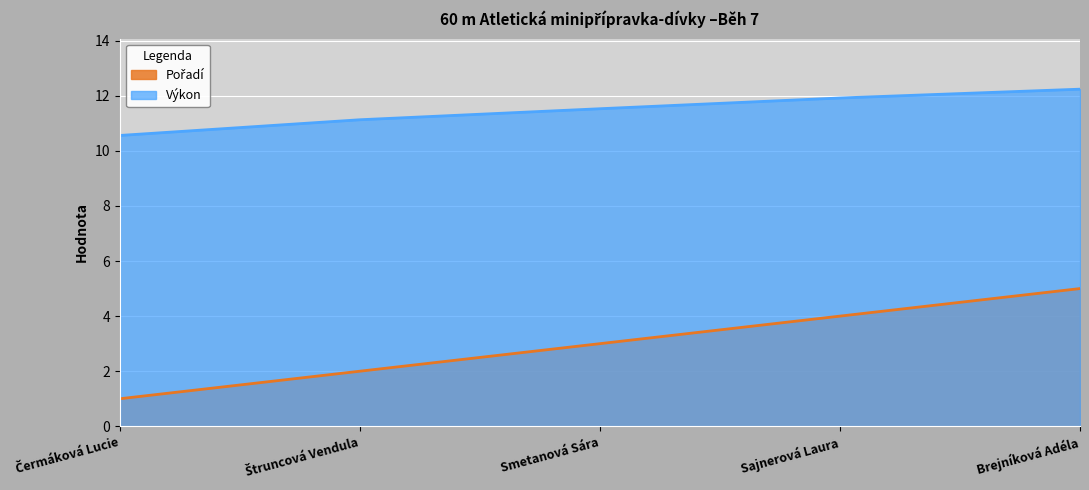

The value of Pořadí at Smetanová Sára is 3.0. True or false?

True